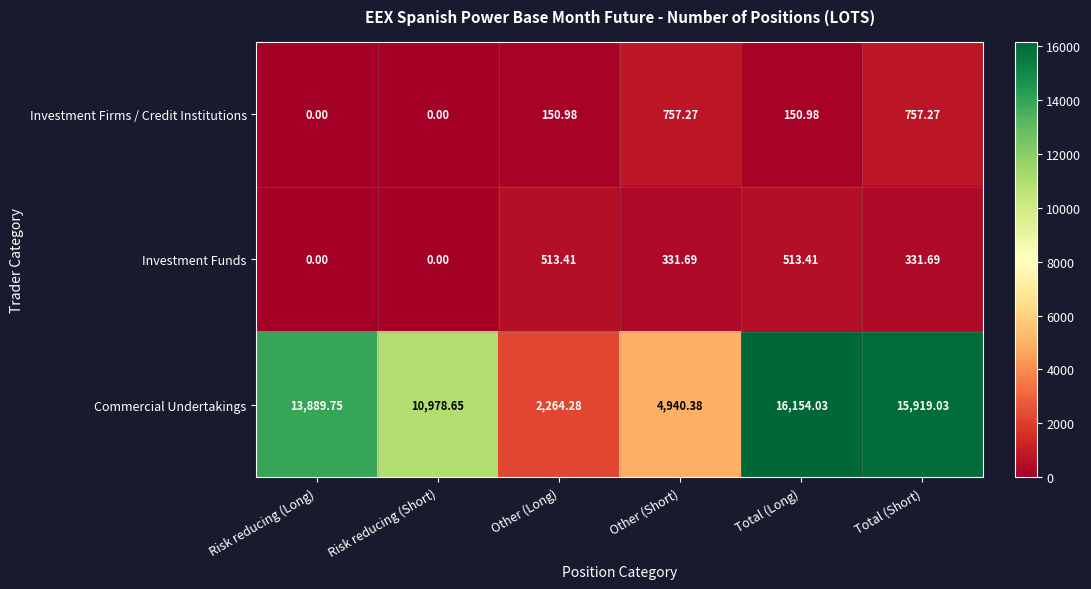

At which label does Investment Firms / Credit Institutions first exceed 150?

Other (Long)